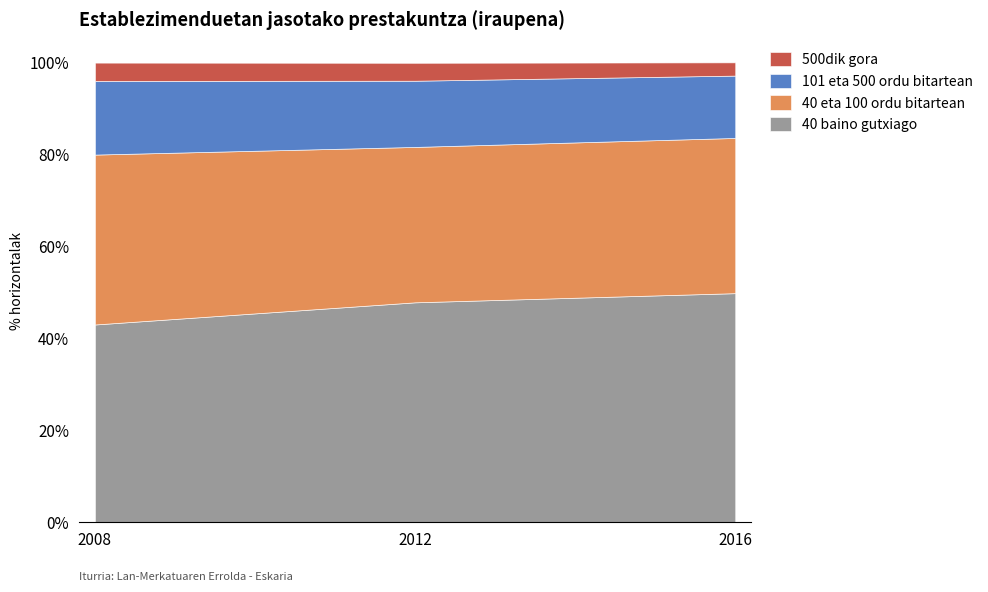

Which has a higher value, 40 eta 100 ordu bitartean or 40 baino gutxiago?

40 baino gutxiago